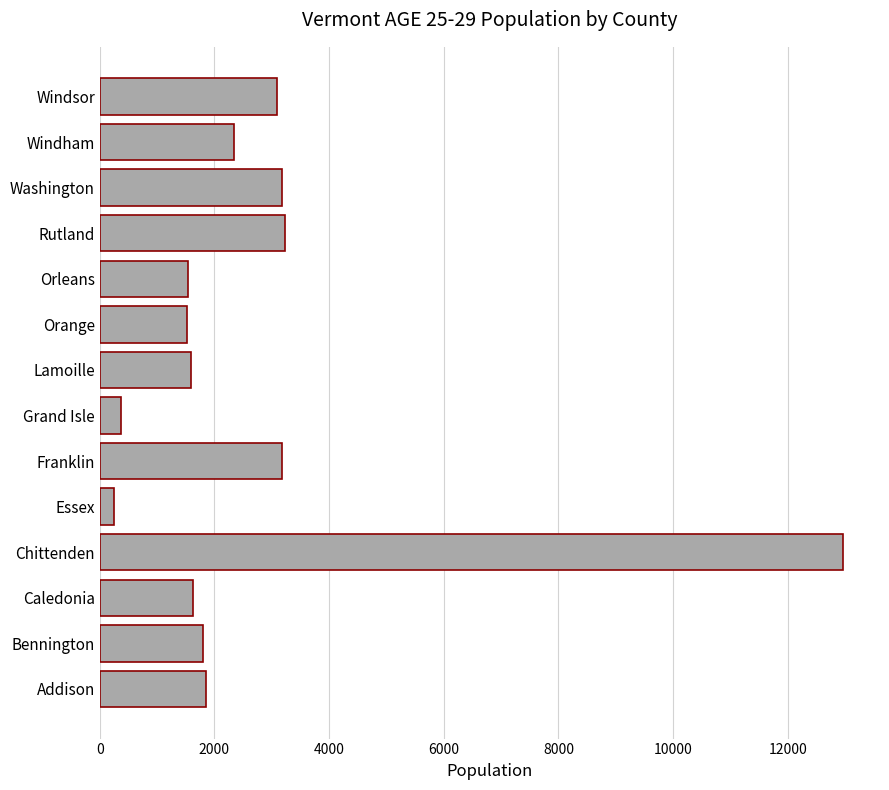

What is the difference between the maximum and minimum values?

12704